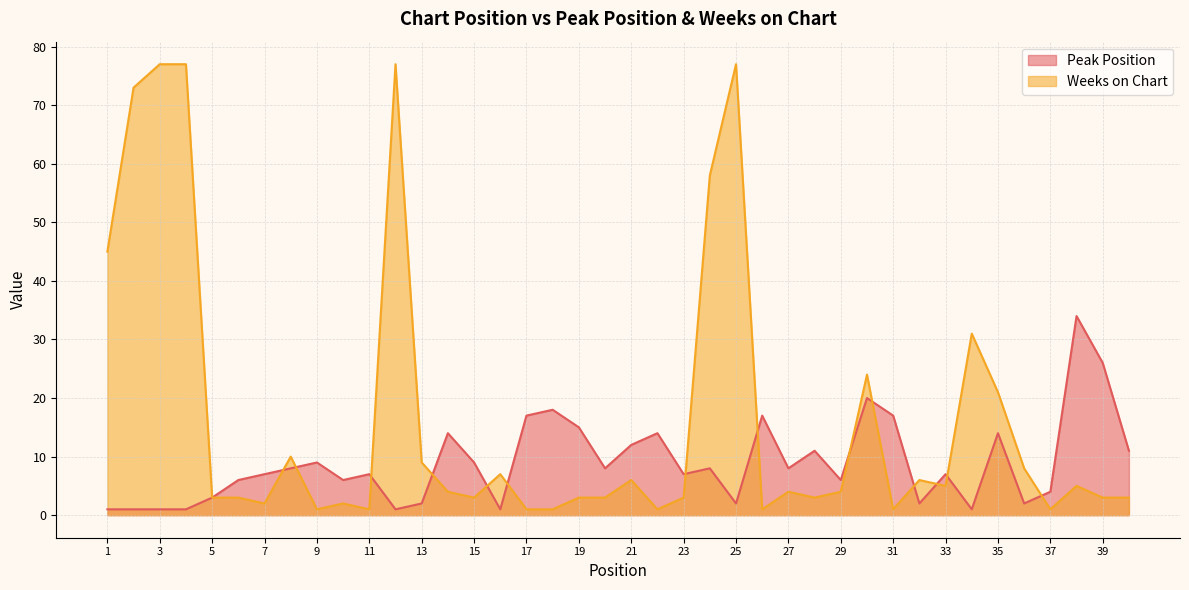

Does the chart display data point markers on the line(s)?

No